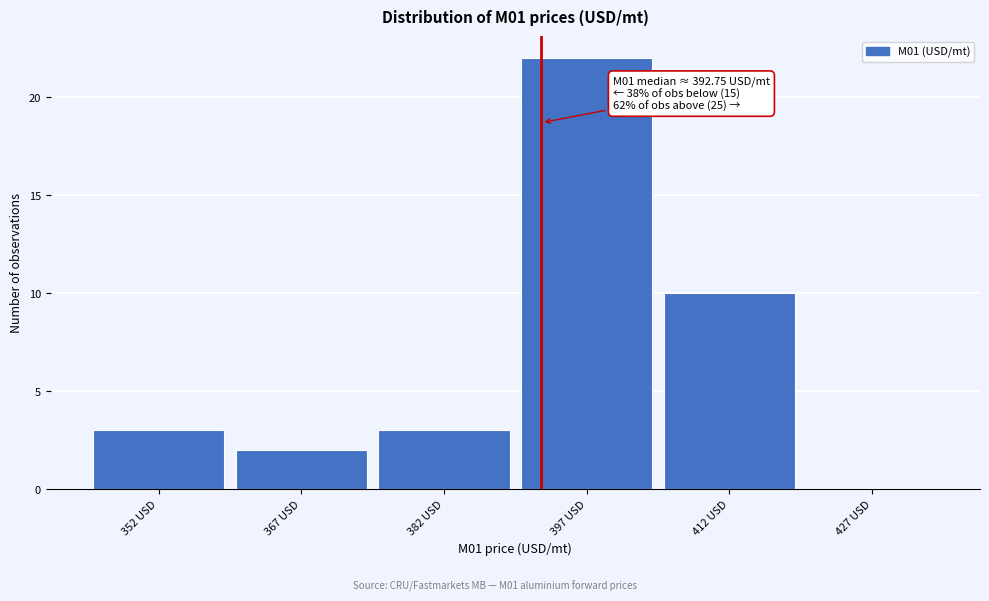

Which range on the x-axis has the tallest bar?

390 to 405